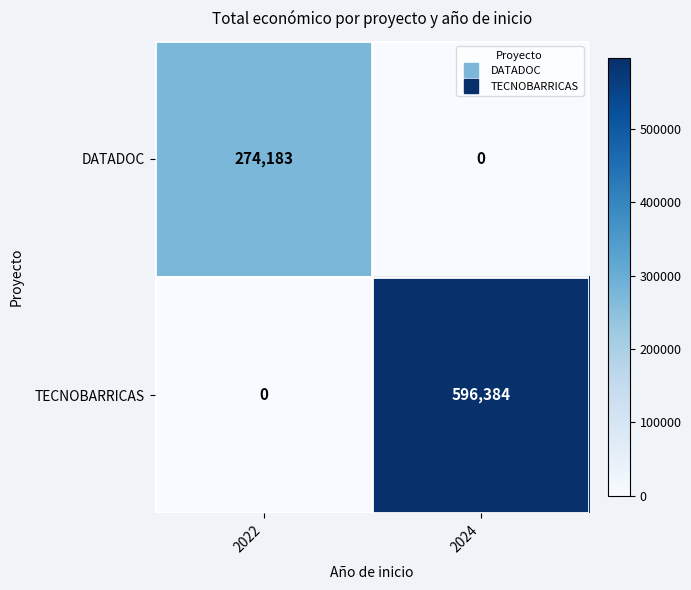

Rank the series by their average value, from lowest to highest.

DATADOC, TECNOBARRICAS